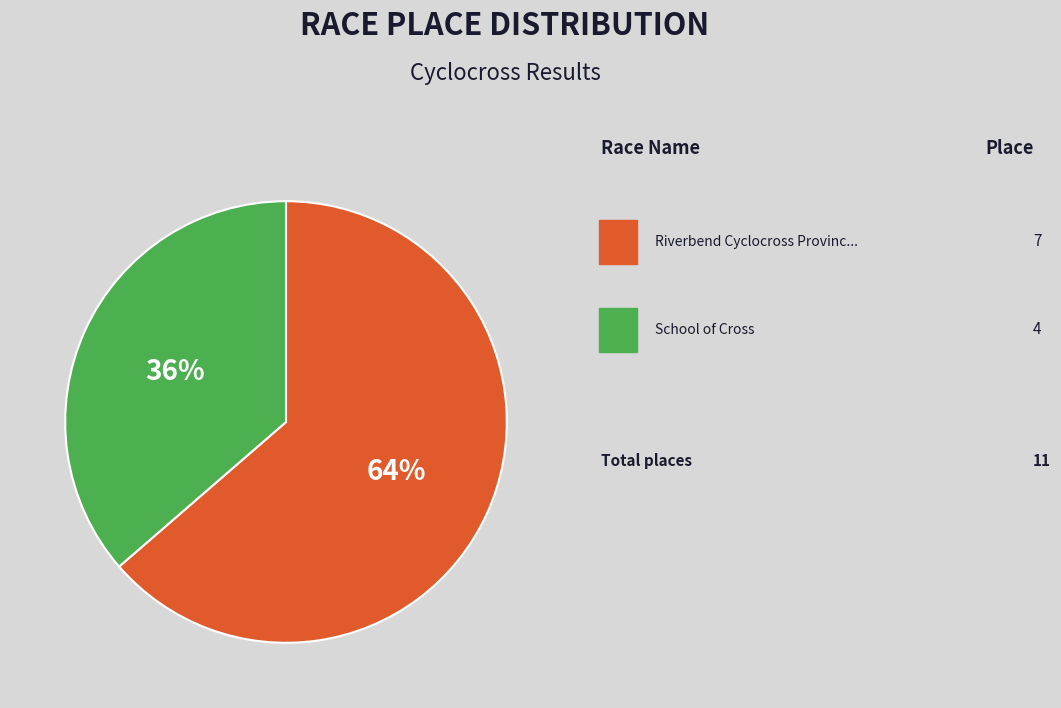

To the nearest percent, what is the average slice percentage?

50%